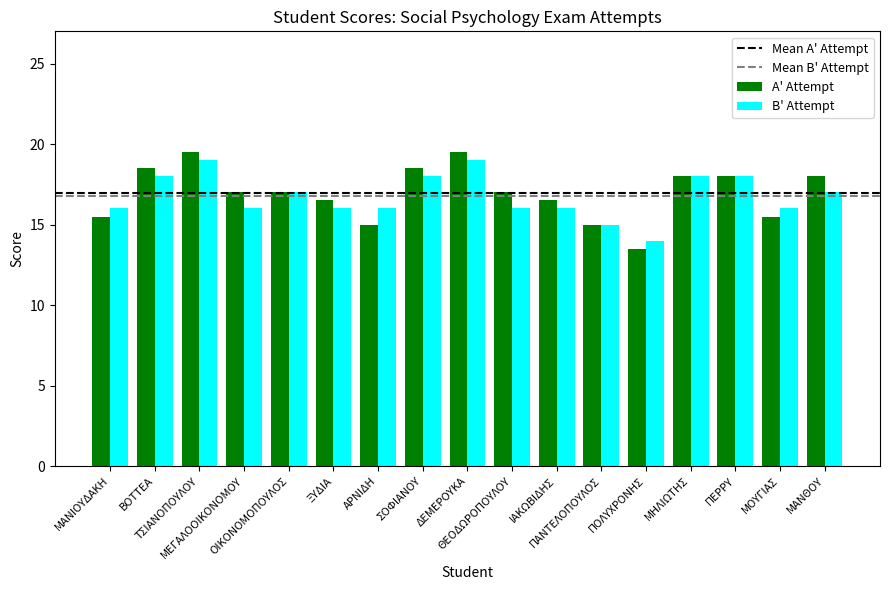

What is the maximum value for A' Attempt?

19.5